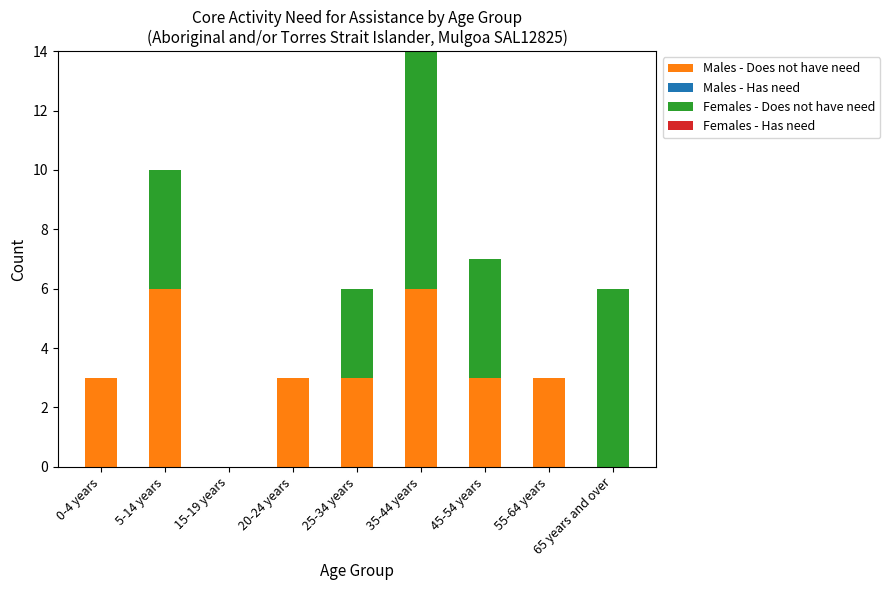

What is the highest value of the Males - Does not have need series?

6